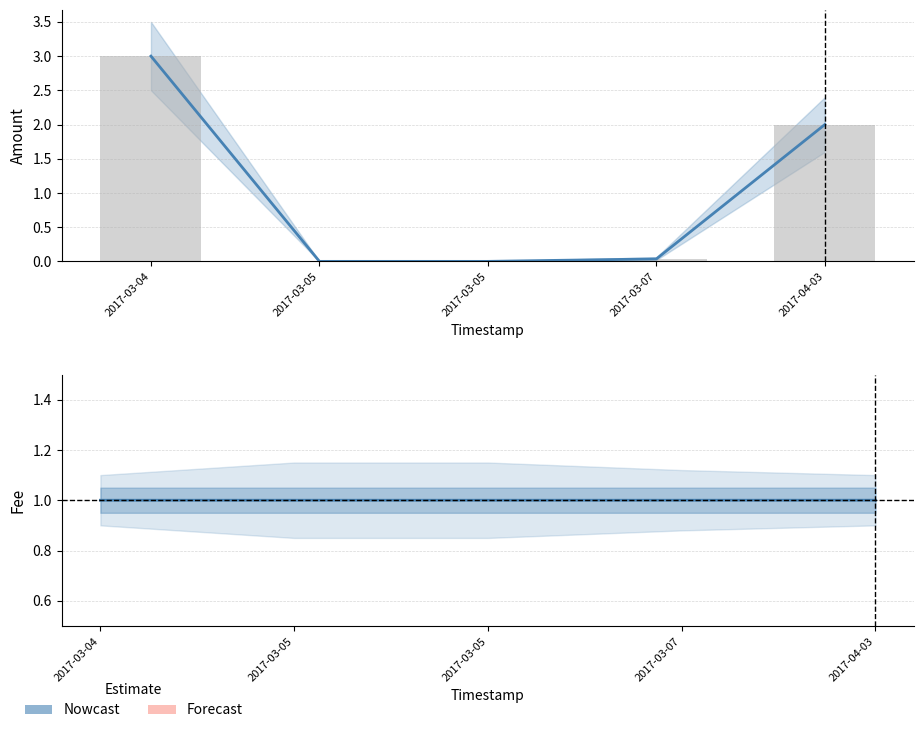

What is the label of the 3rd bar from the left?

2017-03-05